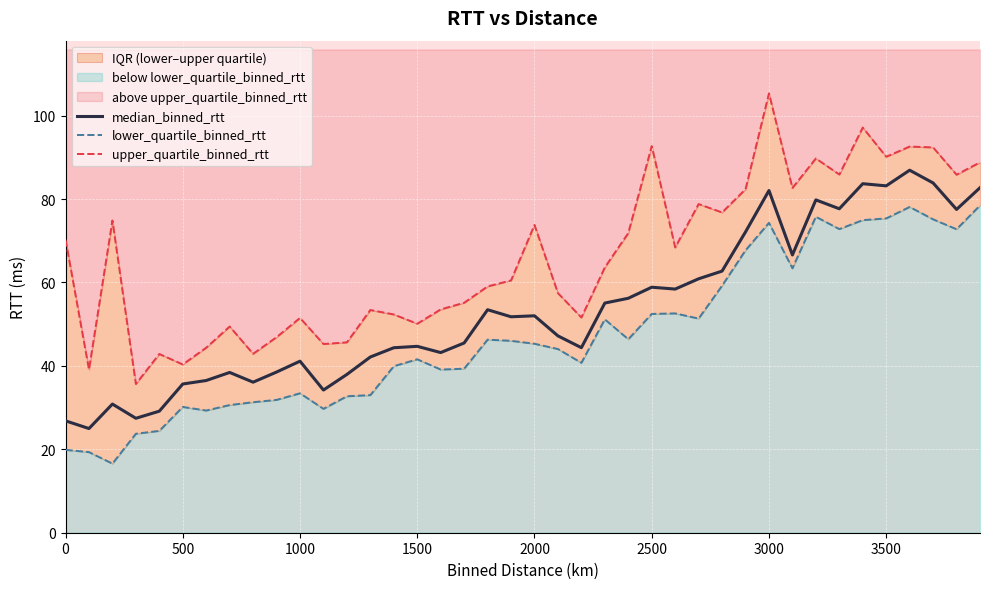

What is the minimum value for median_binned_rtt?

25.0